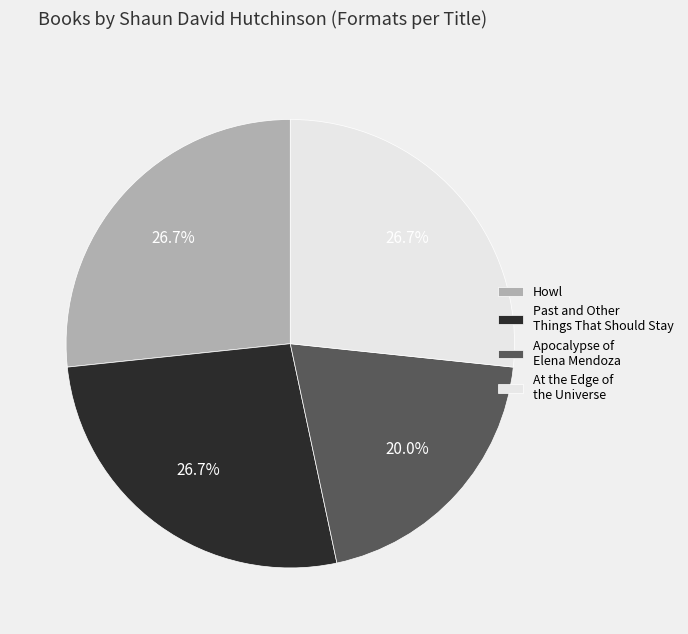

What portion of the pie excludes Past and Other Things That Should Stay?

73.3%